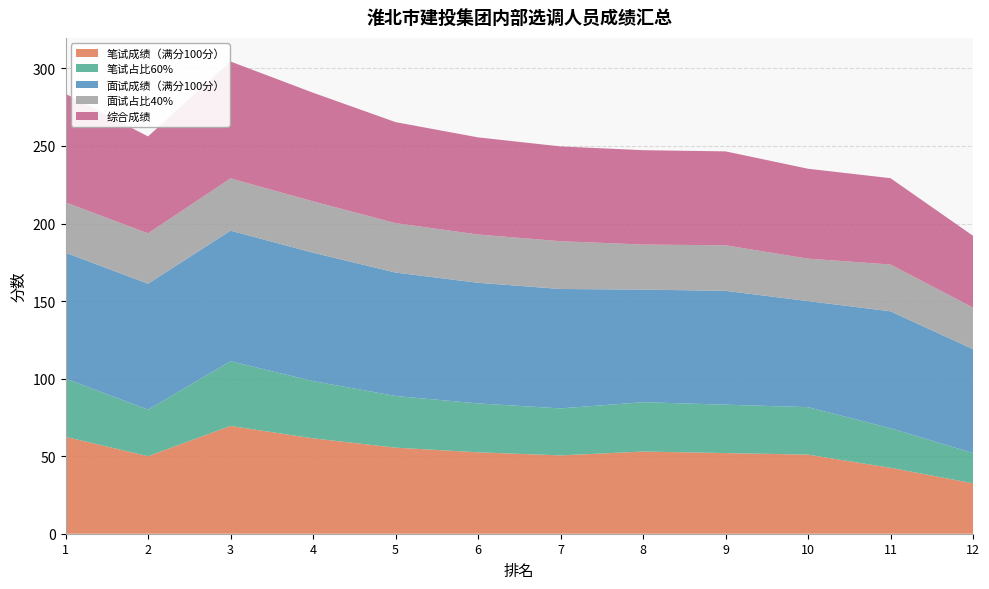

Which category has the lowest value in the 笔试成绩（满分100分） series?

12